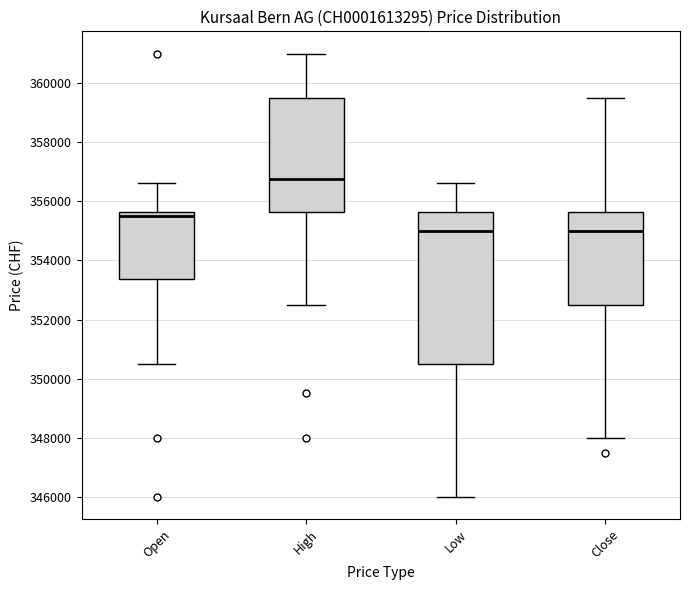

Comparing the boxes themselves (not the whiskers), which one is the tallest?

Low